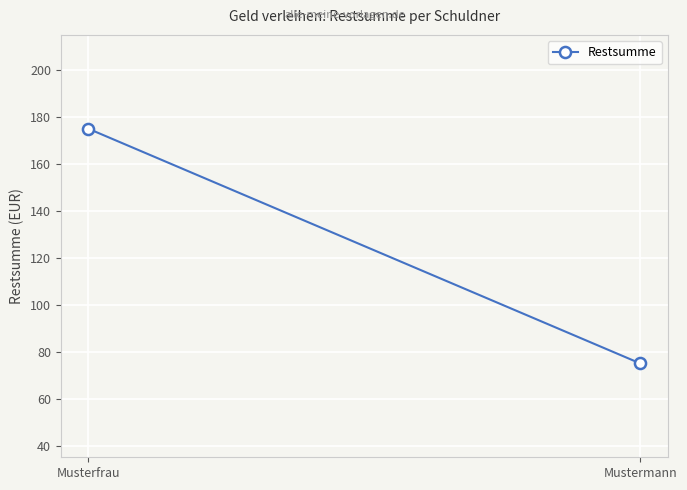

What is the label of the 2nd point from the right?

Musterfrau